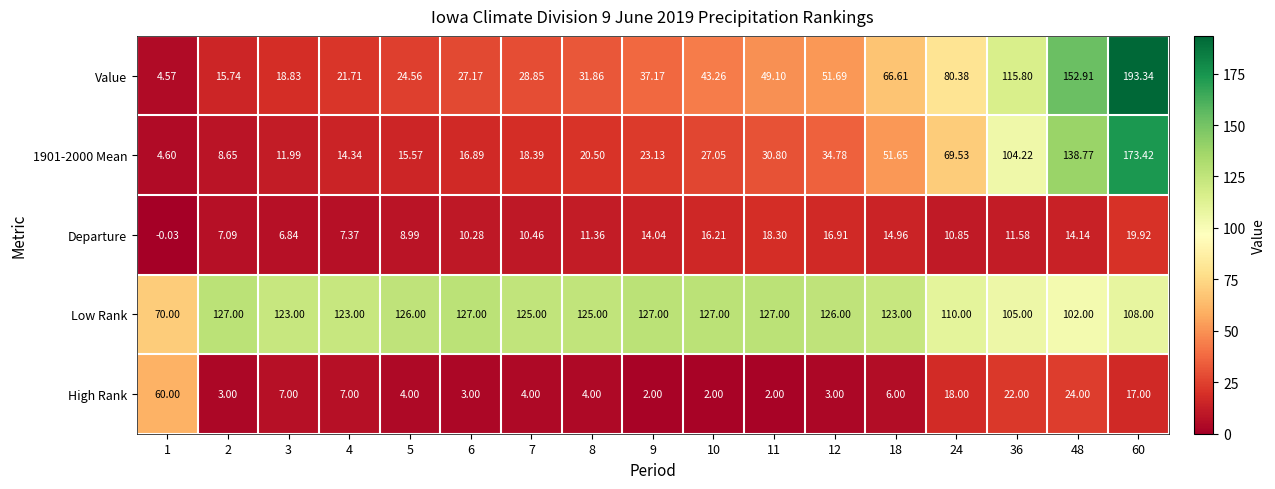

Between 3 and 24, which series saw the biggest shift?

Value